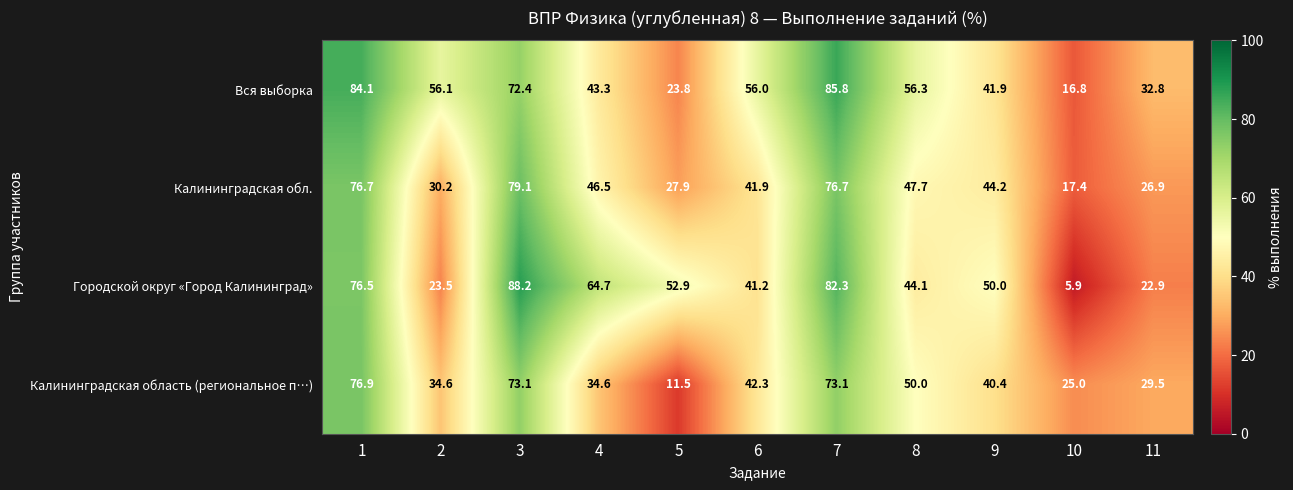

At how many categories does at least one series exceed 63?

4